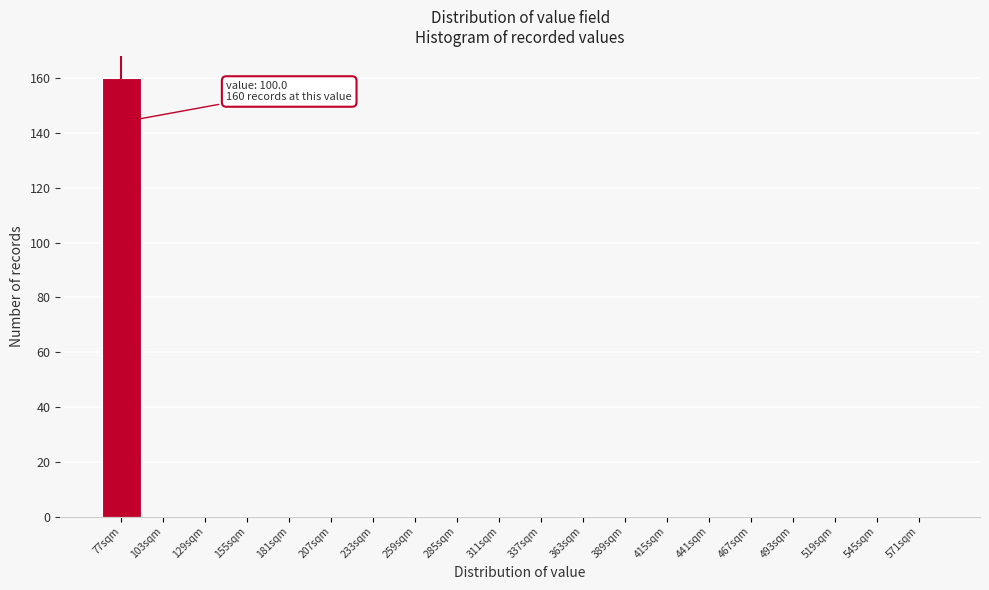

Reading right to left, extract all data points from this chart.

571sqm=0	545sqm=0	519sqm=0	493sqm=0	467sqm=0	441sqm=0	415sqm=0	389sqm=0	363sqm=0	337sqm=0	311sqm=0	285sqm=0	259sqm=0	233sqm=0	207sqm=0	181sqm=0	155sqm=0	129sqm=0	103sqm=0	77sqm=160